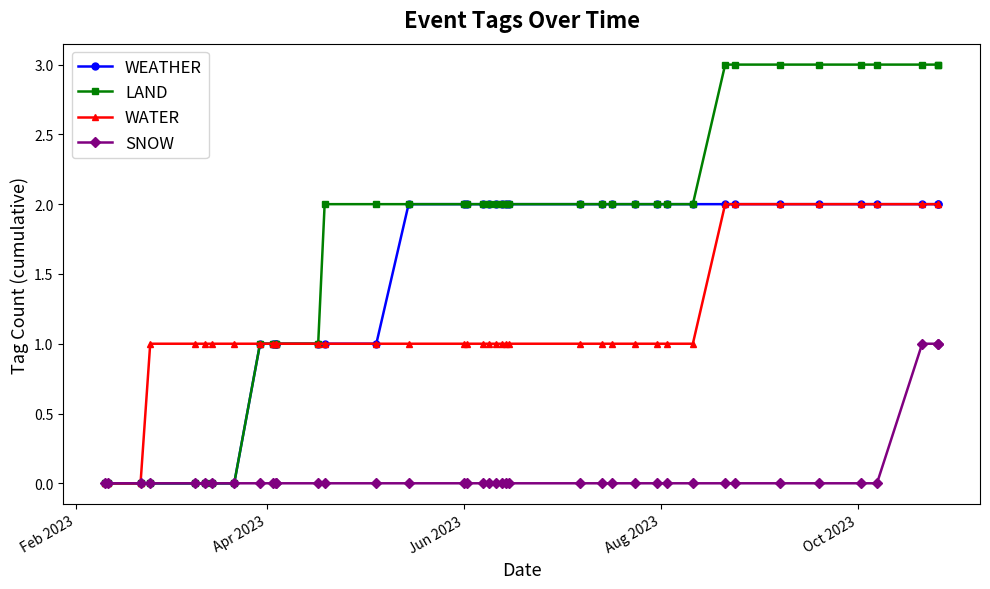

Rank the series by their maximum value, from highest to lowest.

LAND, WEATHER, WATER, SNOW